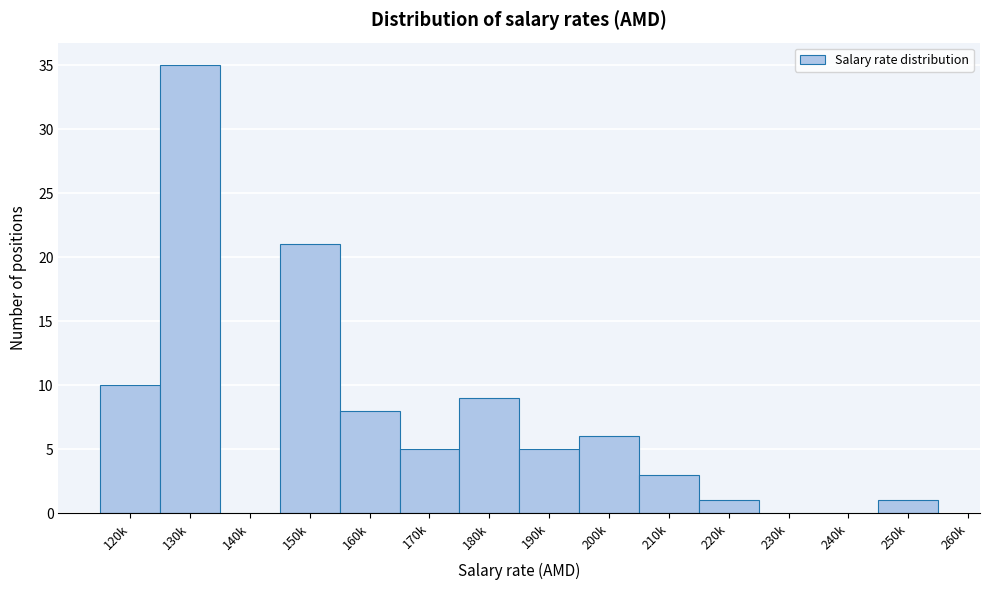

Reading left to right, transcribe all the data shown in this chart.

120k=10	130k=35	140k=0	150k=21	160k=8	170k=5	180k=9	190k=5	200k=6	210k=3	220k=1	230k=0	240k=0	250k=1